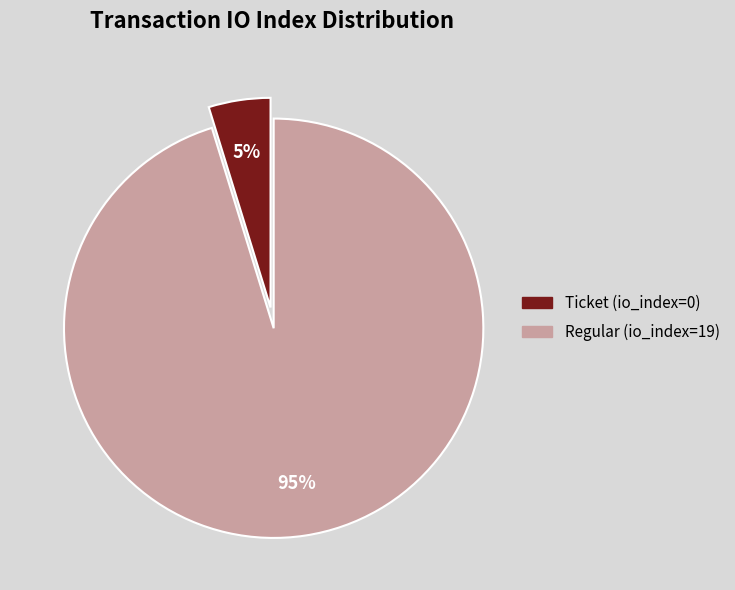

True or false: Ticket (io_index=0) accounts for 5% of the total.

True